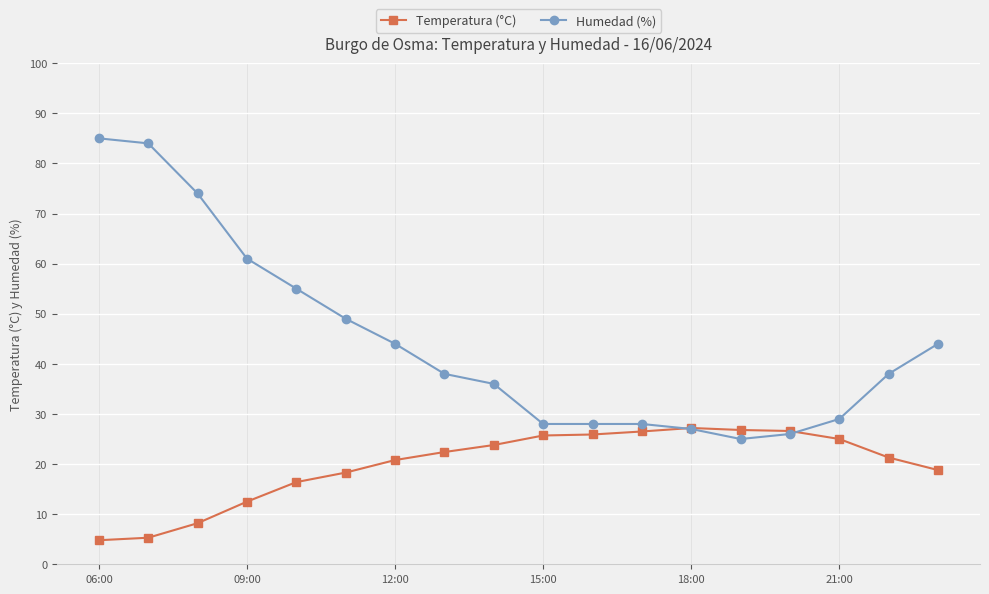

What is the value of the Temperatura (°C) point at the 7th from the left?

20.8